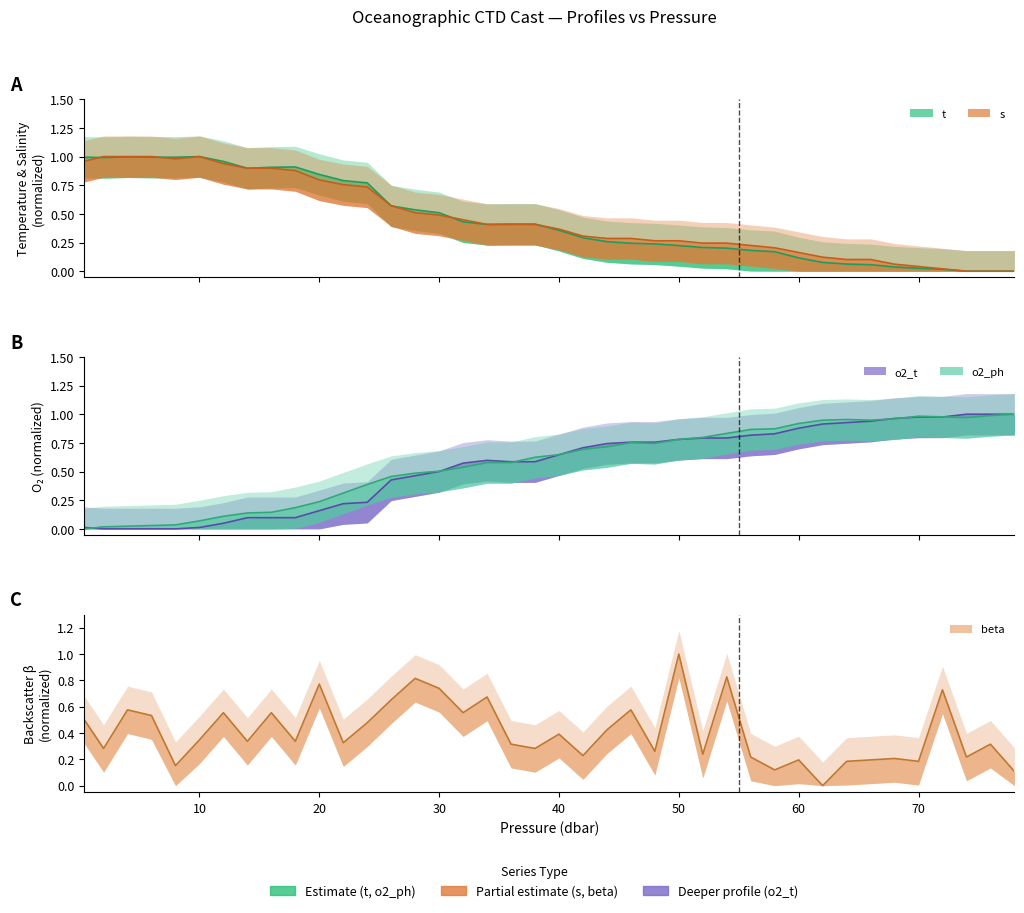

List the series in order of their peak value, highest first.

t, s, o2_t, o2_ph, beta